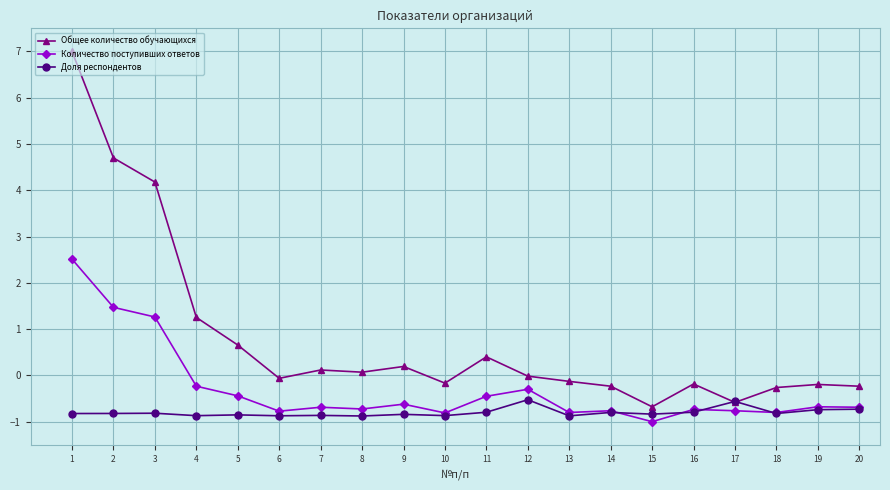

What is the sum of all Общее количество обучающихся values?

15.8